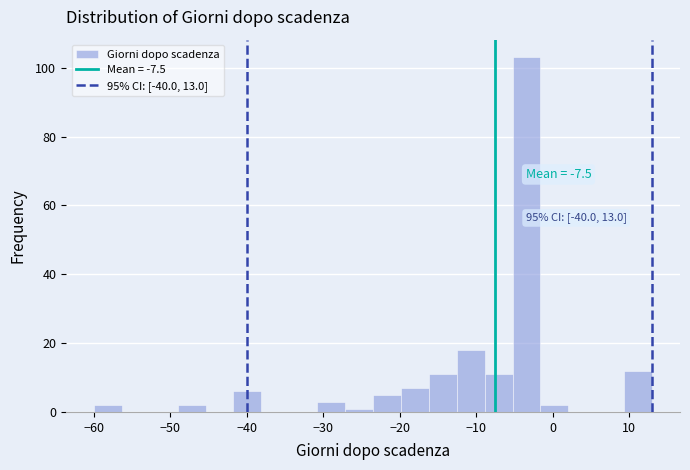

Read against the x-axis, roughly where is the centre of the tallest bar?

-3